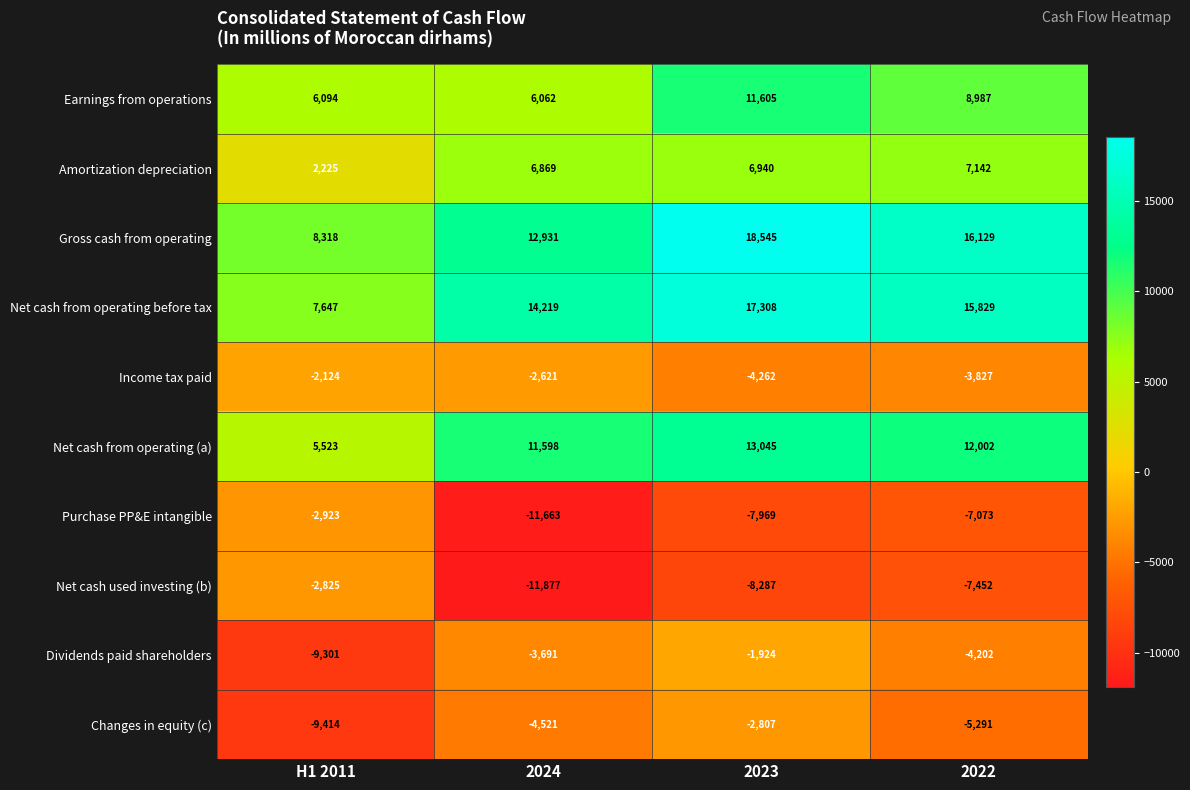

Which category has the highest value in the Amortization depreciation series?

2022